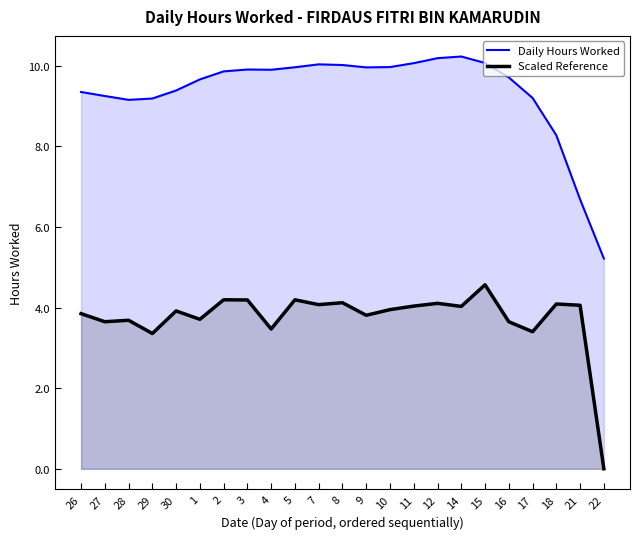

List the labels in order of Scaled Reference value, largest first.

15, 2, 5, 3, 8, 12, 18, 7, 21, 11, 14, 10, 30, 26, 9, 1, 28, 27, 16, 4, 17, 29, 22